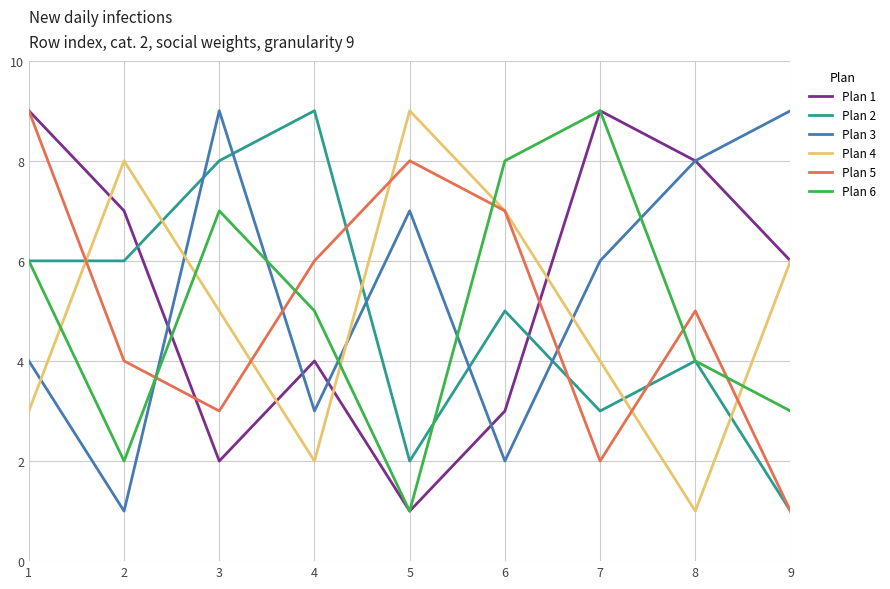

What is the difference between the highest and lowest values at 3?

7